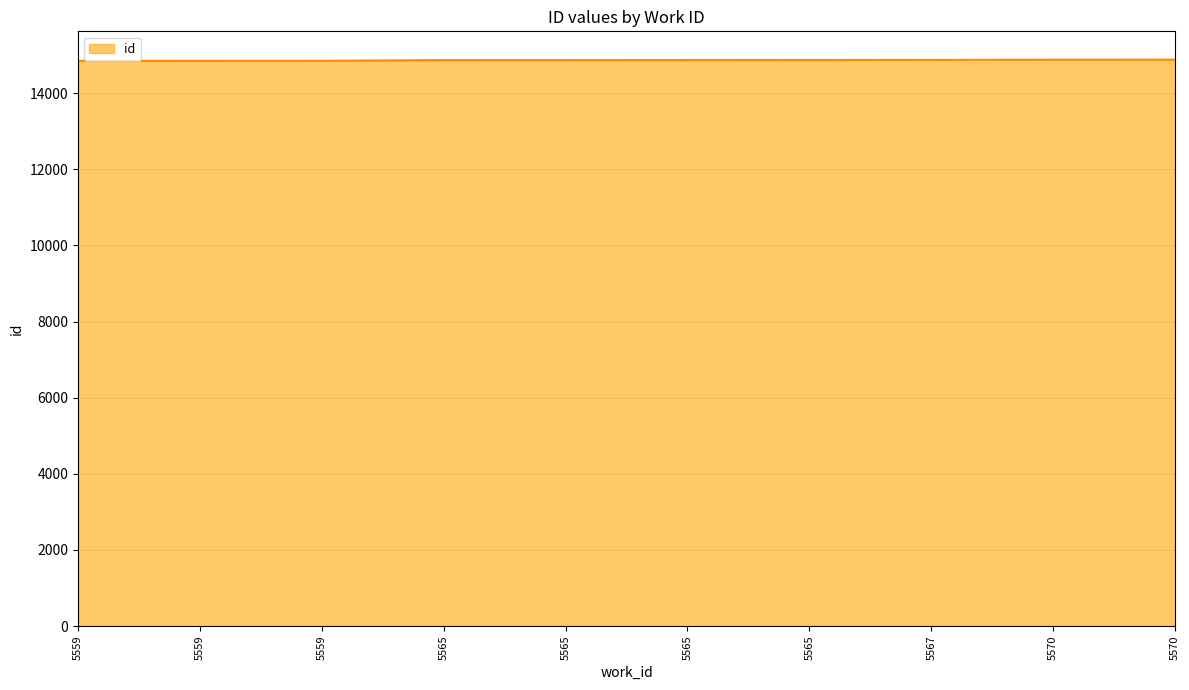

How many categories are shown in the chart?

10